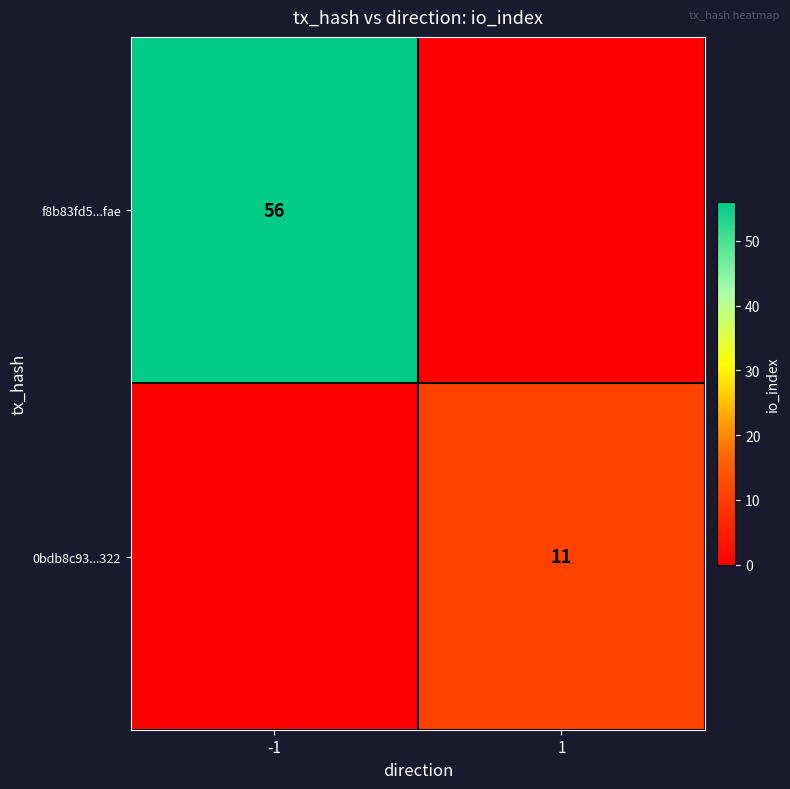

The value of f8b83fd5...fae at -1 is 56. True or false?

True